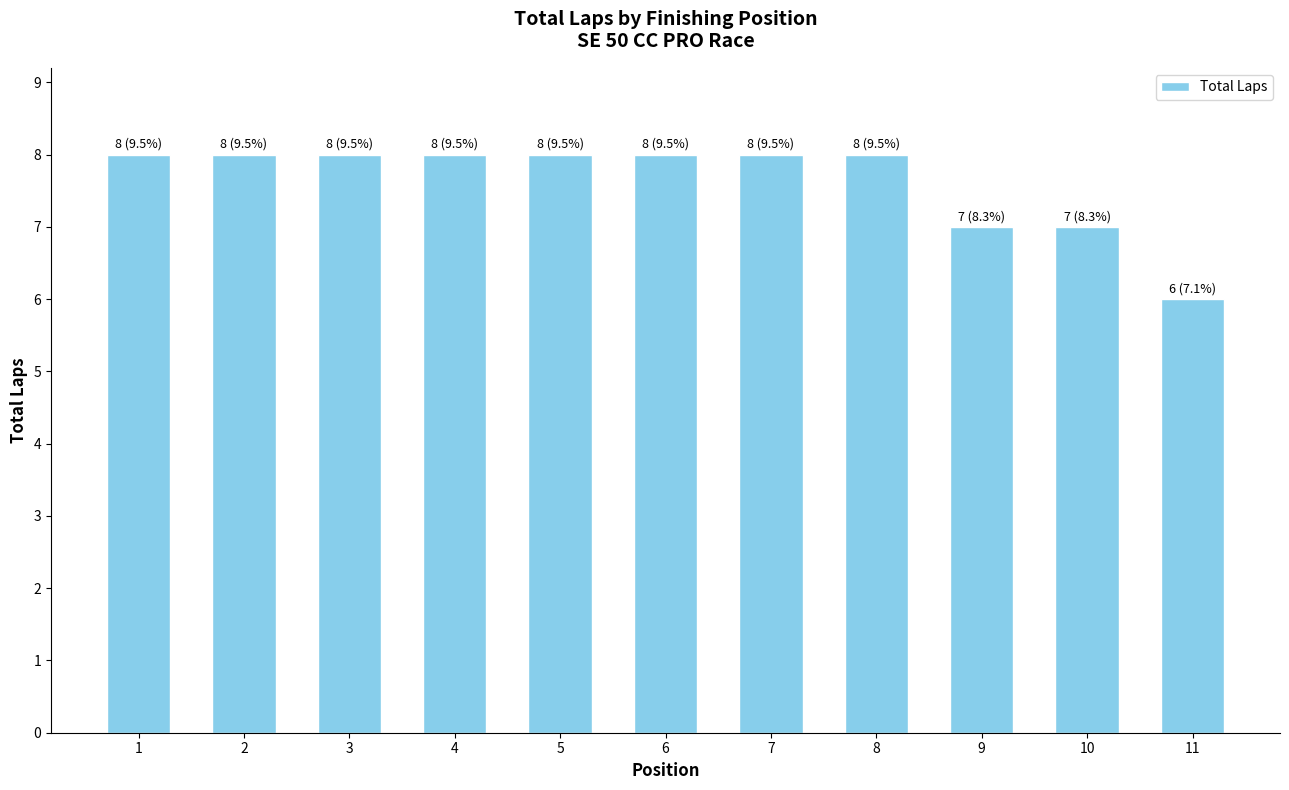

What value does the data have at 1?

8